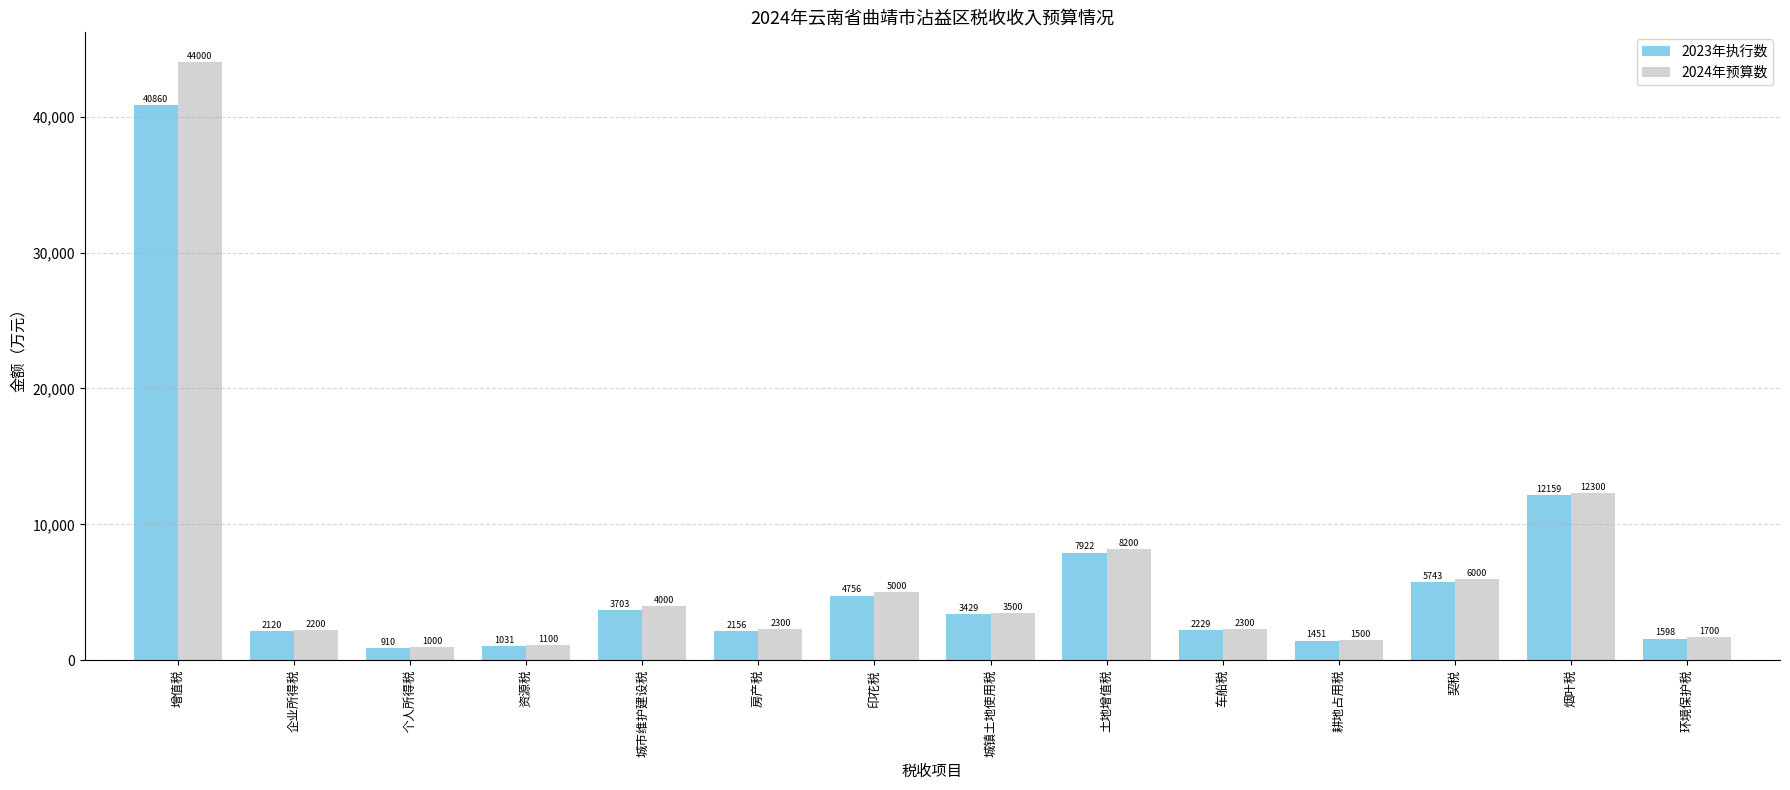

Reading left to right, what are all the values shown in this chart?

2023年执行数: 增值税=40860	企业所得税=2120	个人所得税=910	资源税=1031	城市维护建设税=3703	房产税=2156	印花税=4756	城镇土地使用税=3429	土地增值税=7922	车船税=2229	耕地占用税=1451	契税=5743	烟叶税=12159	环境保护税=1598
2024年预算数: 增值税=44000	企业所得税=2200	个人所得税=1000	资源税=1100	城市维护建设税=4000	房产税=2300	印花税=5000	城镇土地使用税=3500	土地增值税=8200	车船税=2300	耕地占用税=1500	契税=6000	烟叶税=12300	环境保护税=1700